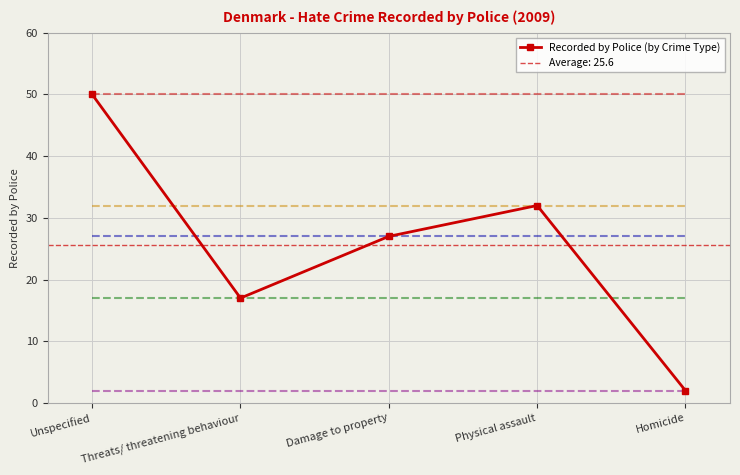

What is the difference between the maximum and minimum values?

48